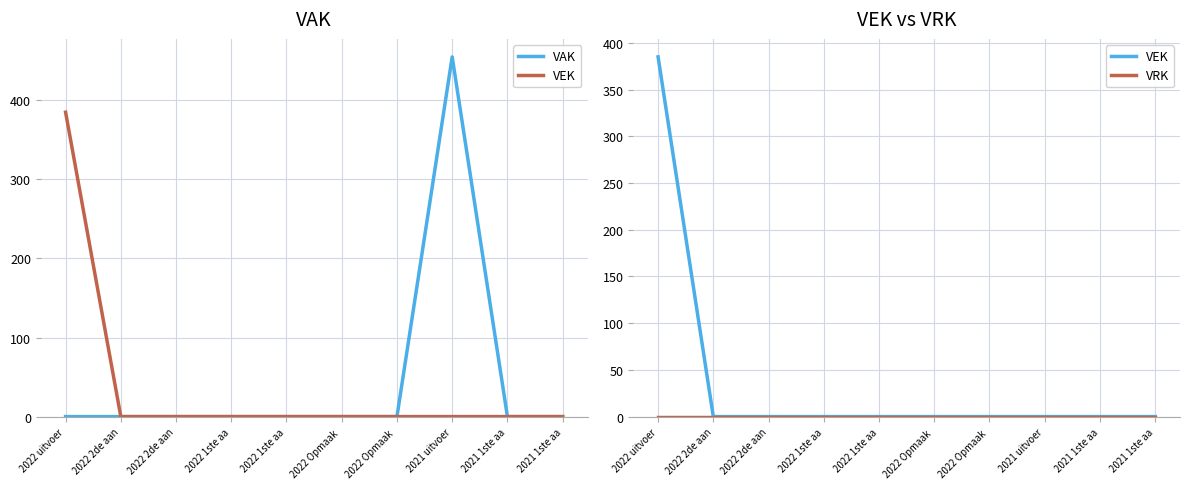

Is it true that VRK equals 0 at 2022 2de aan?

True